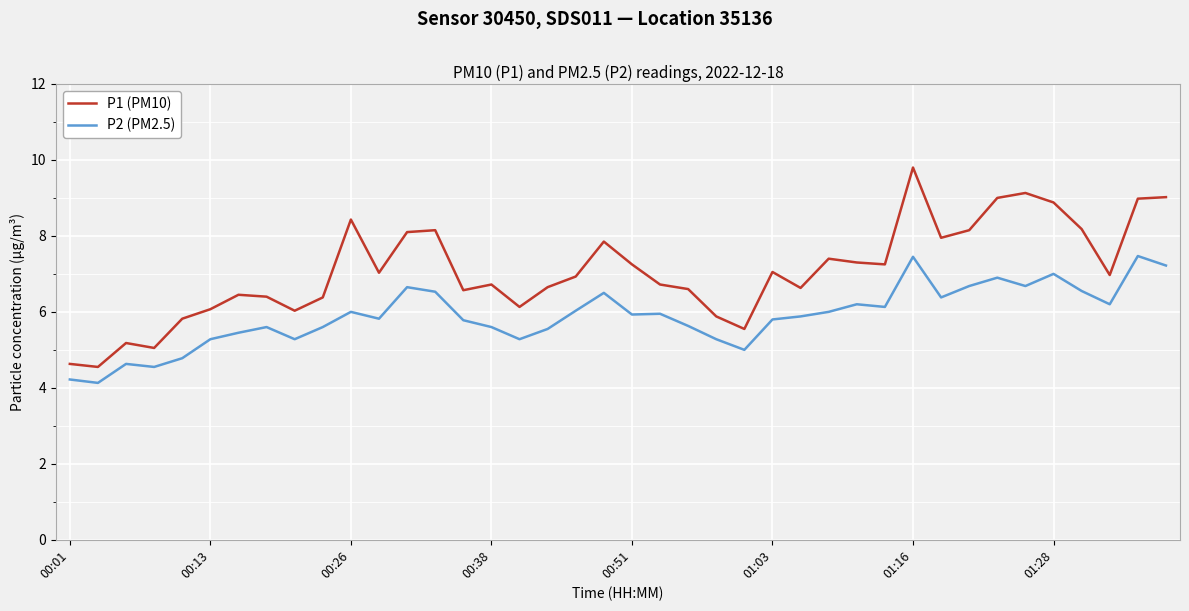

Which series has the largest range (max minus min)?

P1 (PM10)